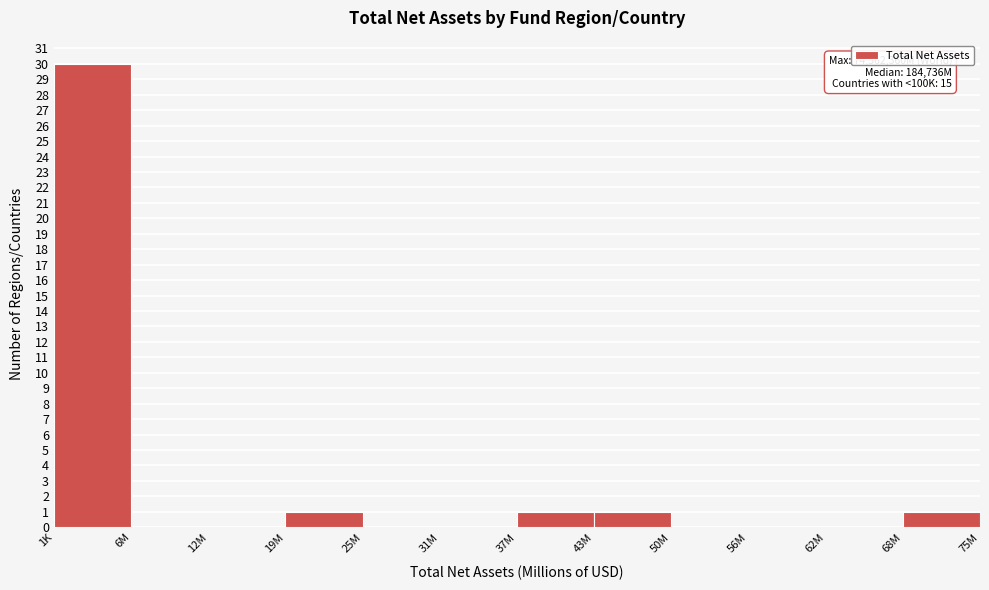

Reading right to left, extract all data points from this chart.

68M=1	62M=0	56M=0	50M=0	43M=1	37M=1	31M=0	25M=0	19M=1	12M=0	6M=0	1K=30